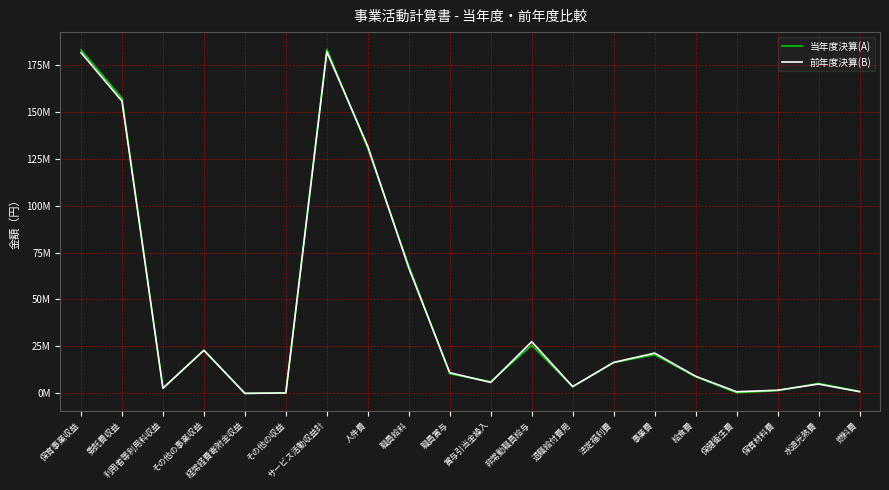

Between その他の事業収益 and 法定福利費, which is larger?

その他の事業収益